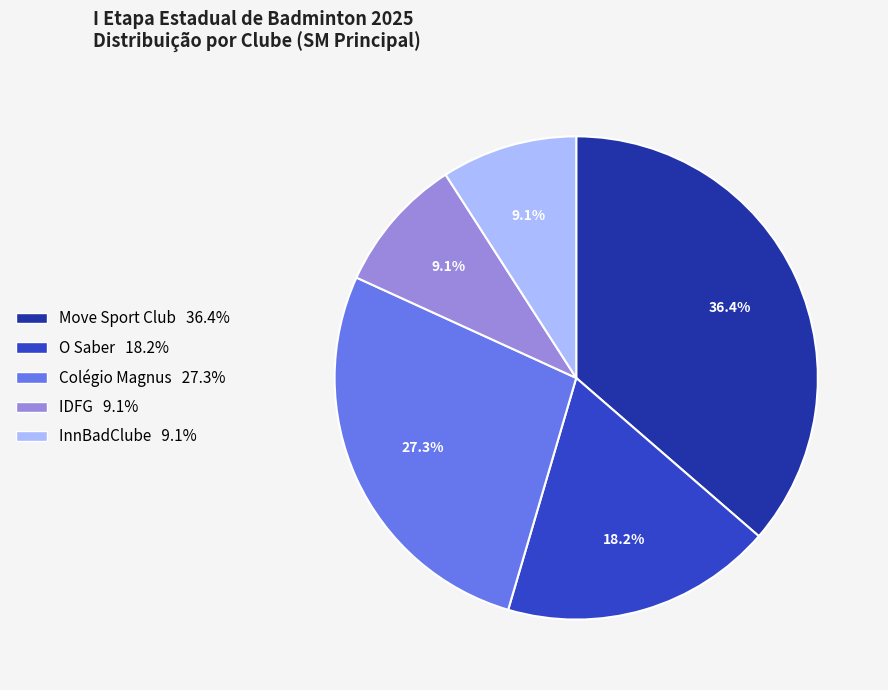

Do Colégio Magnus and InnBadClube together represent more than half of the pie?

No